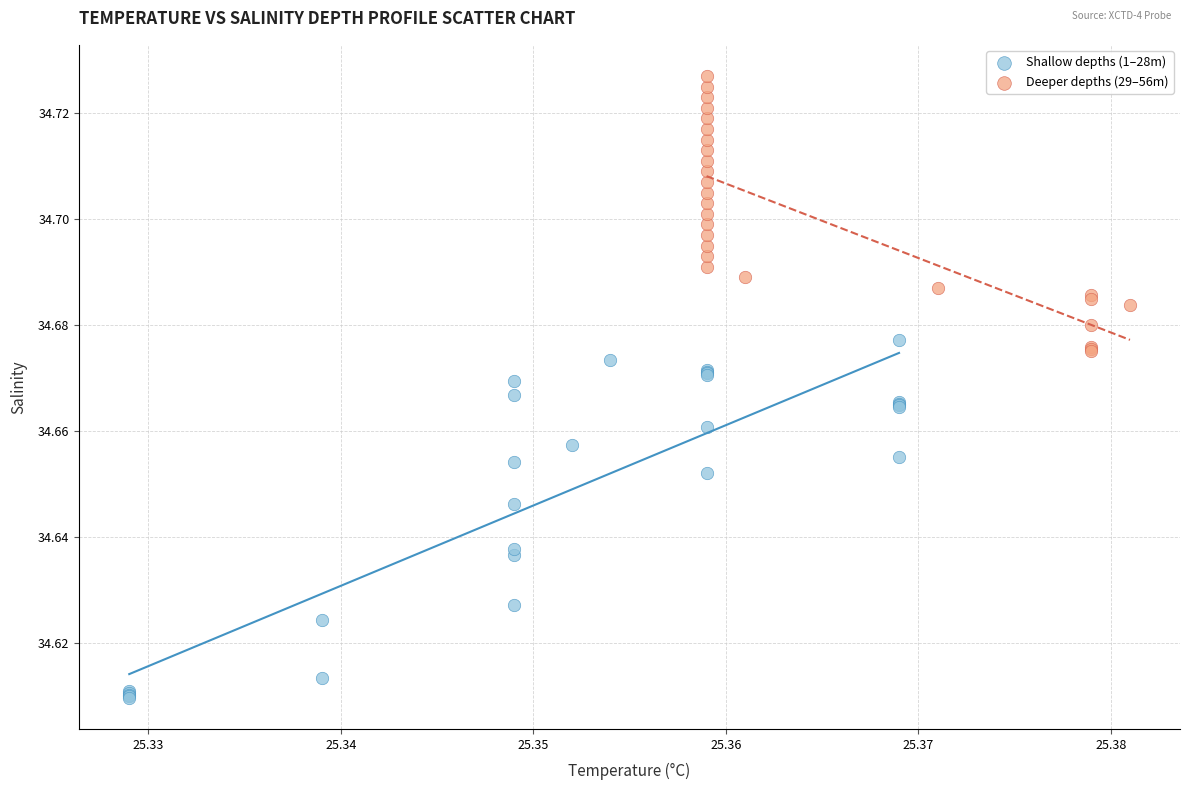

Which series has the widest spread of Y values?

Shallow depths (1–28m)